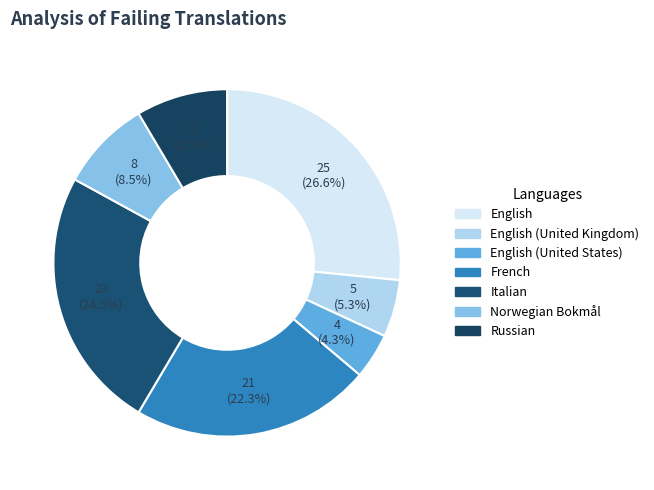

Count the number of slices in the pie.

7